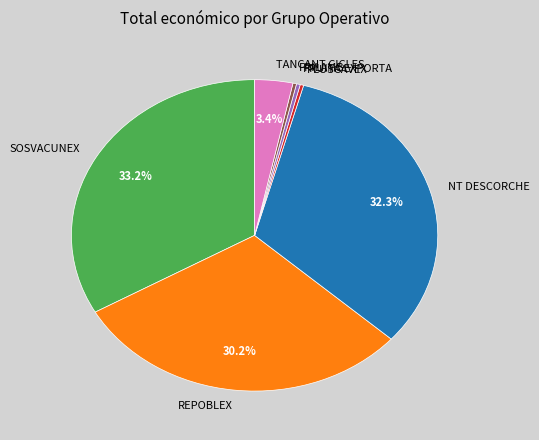

What is the ratio of the value at TANCANT CICLES to the value at FRUITA EXPORTA?

10.1